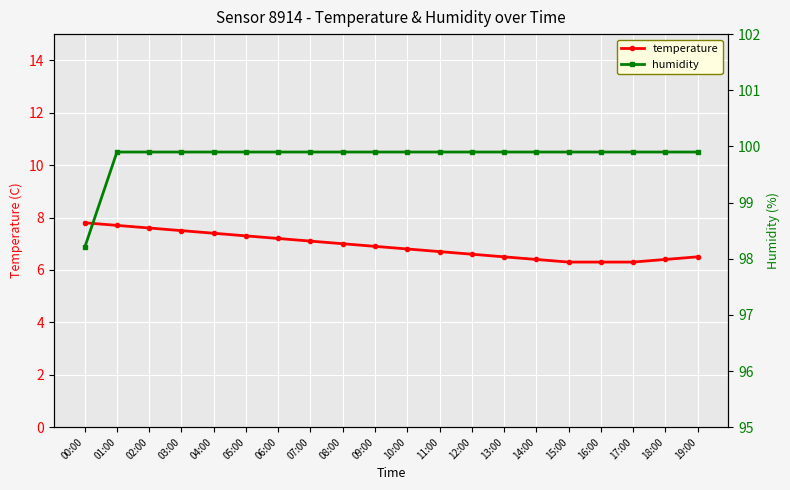

True or false: humidity has a value of 99.9 at 16:00.

True